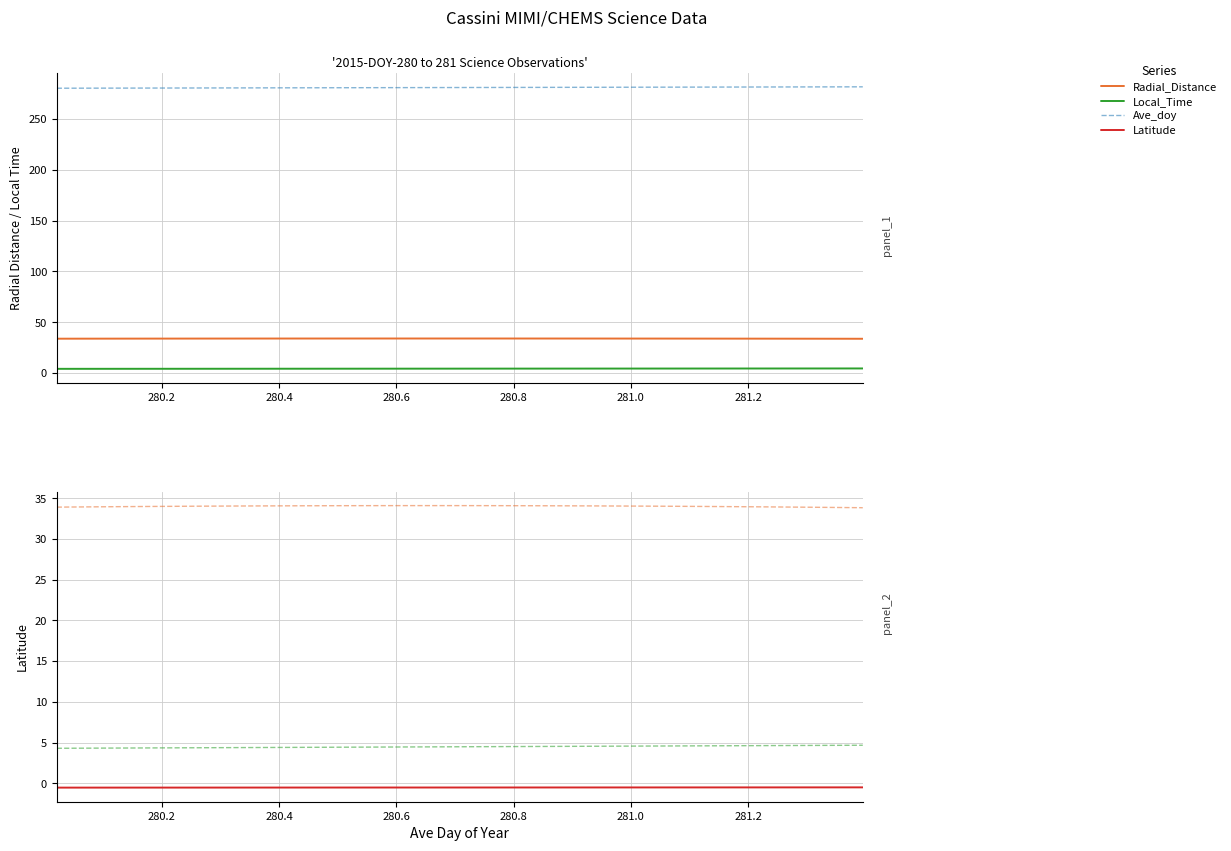

At how many categories does at least one series exceed 216?

34